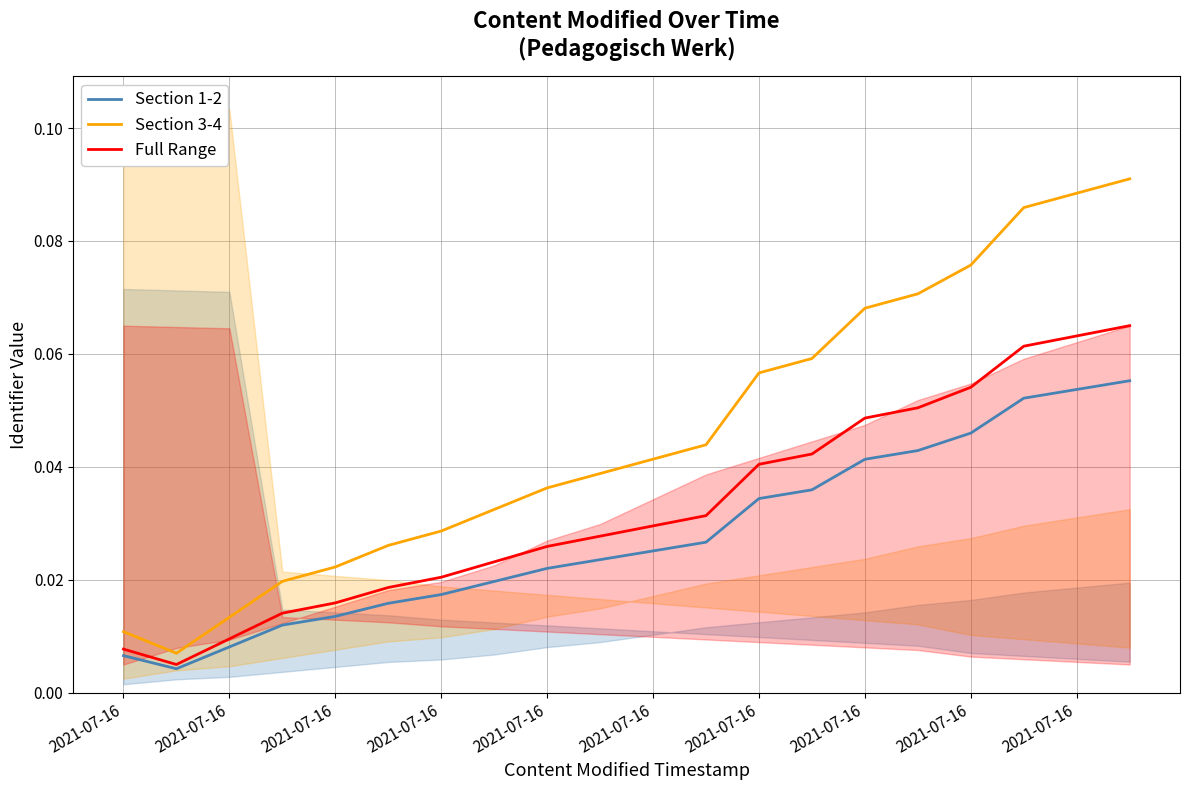

What is the total value across all series at 19?

0.2